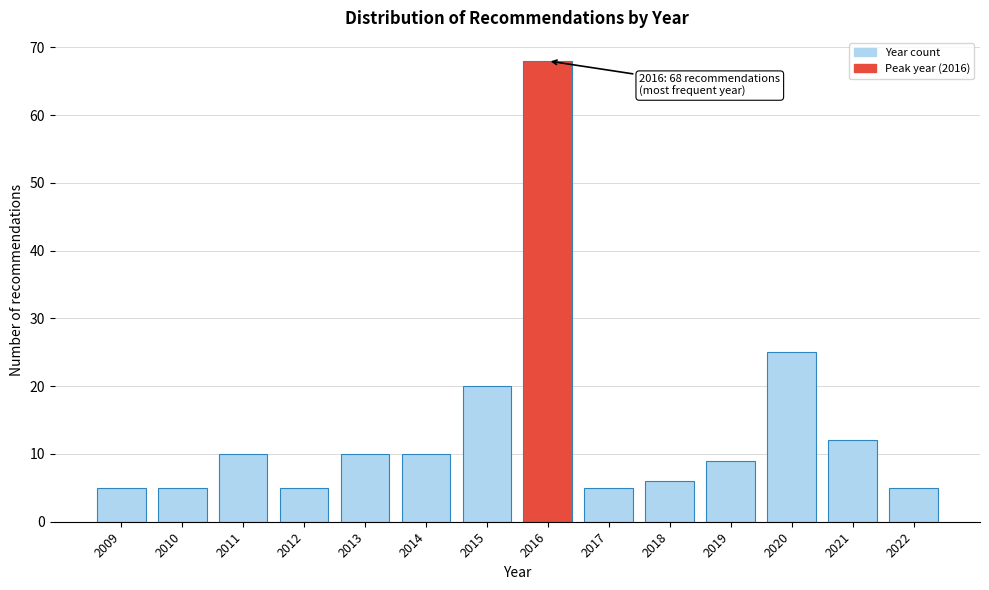

Reading left to right, list all the values displayed in this chart.

5	5	10	5	10	10	20	68	5	6	9	25	12	5